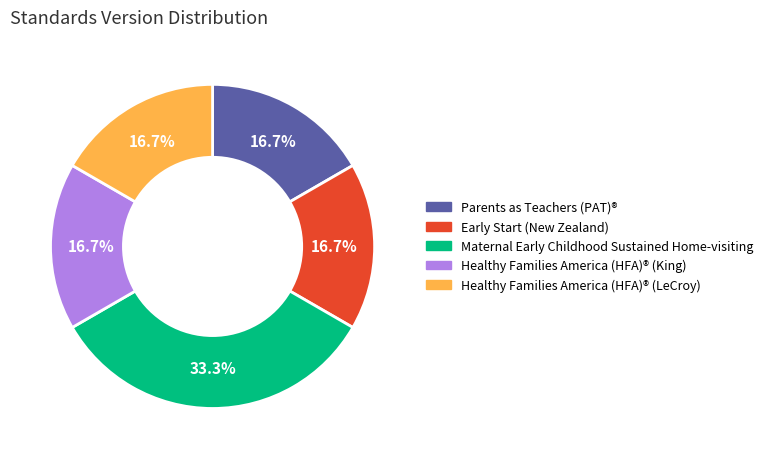

What is the largest slice in the pie chart?

Maternal Early Childhood Sustained Home-visiting